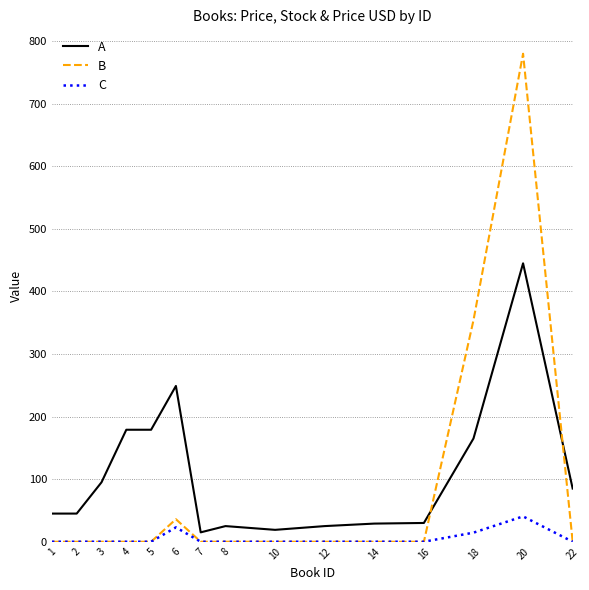

What is the total value across all series at 16?

30.0